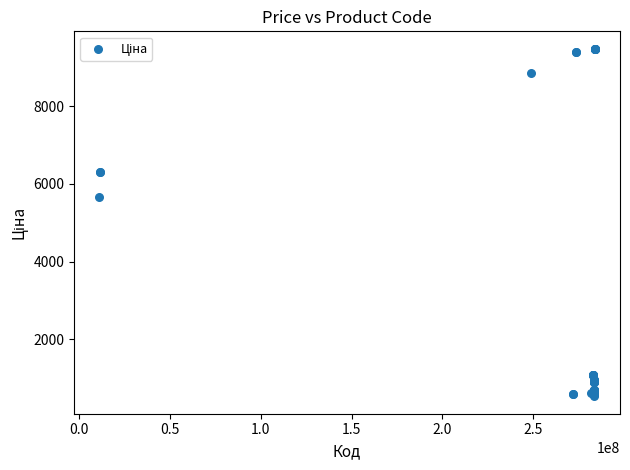

What Y value in the scatter plot is closest to 5005?

5673.8